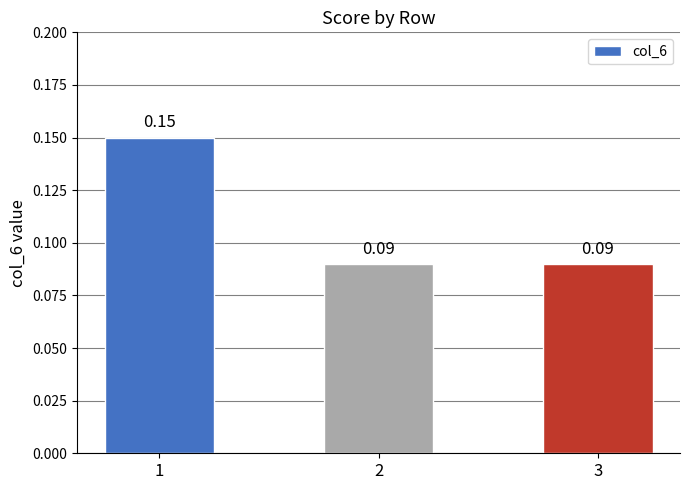

What is the sum of all values?

0.3